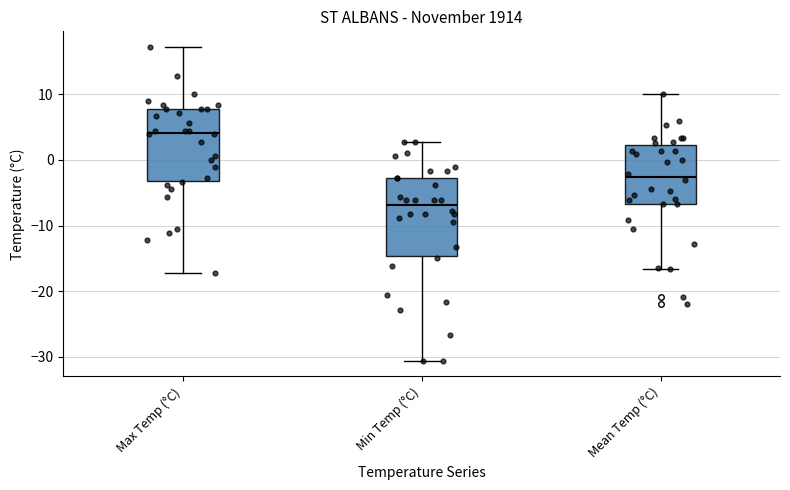

Where does the median line of the box for Min Temp (°C) sit on the y-axis? The values are not printed on the chart, so give them approximately, as read against the axis.

-7